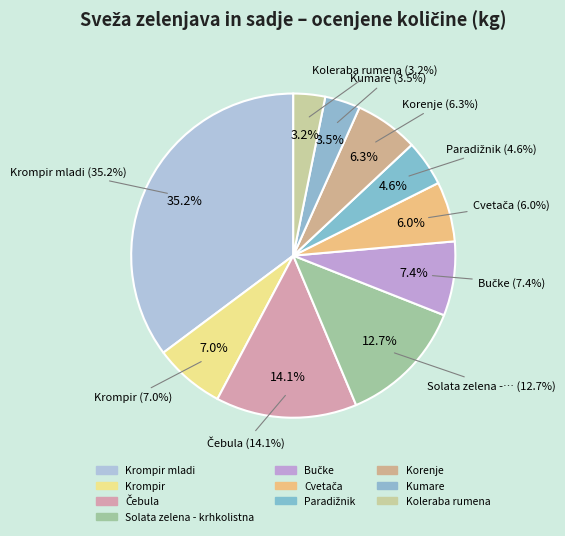

What portion of the pie excludes Solata zelena - krhkolistna?

87.3%